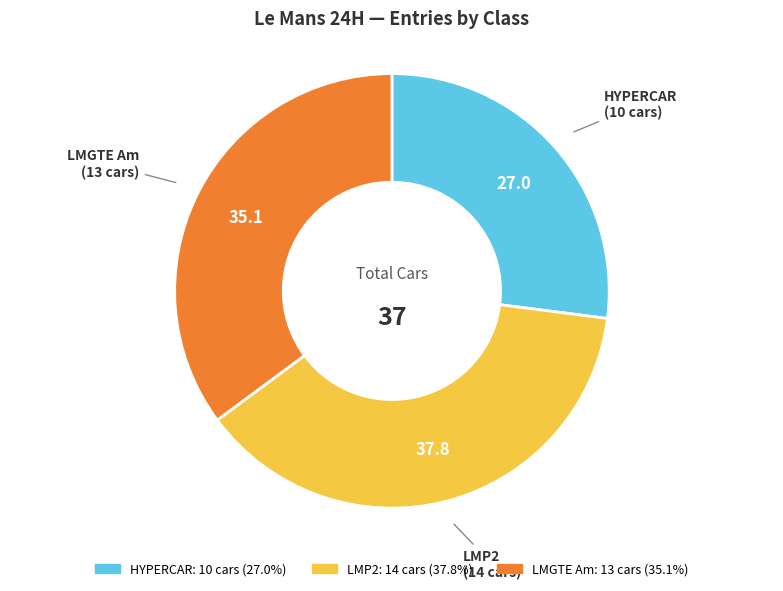

Which has a higher value, LMP2 or LMGTE Am?

LMP2